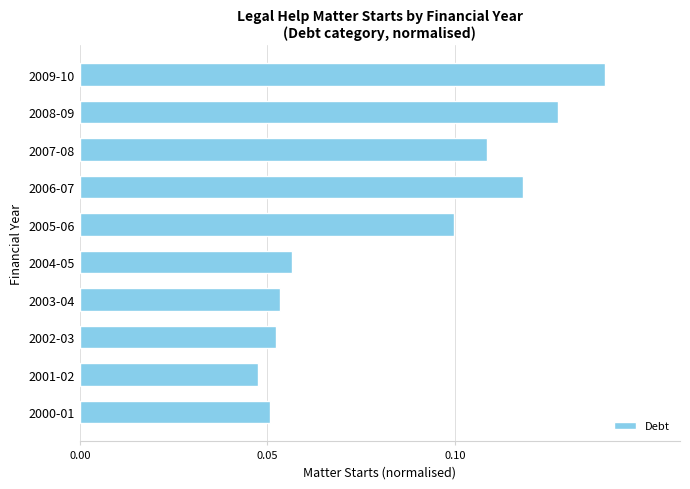

Which label corresponds to the smallest value in the chart?

2001-02